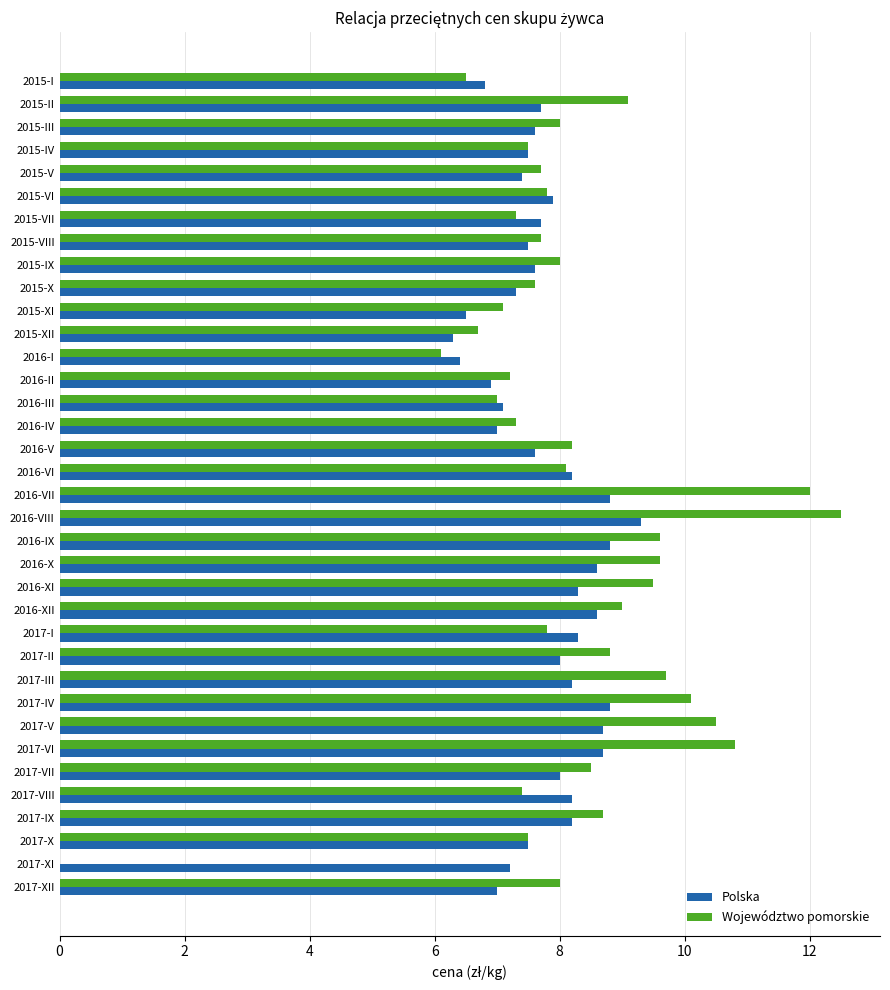

What is the sum of the Województwo pomorskie values at 2016-X and 2017-XII?

17.6